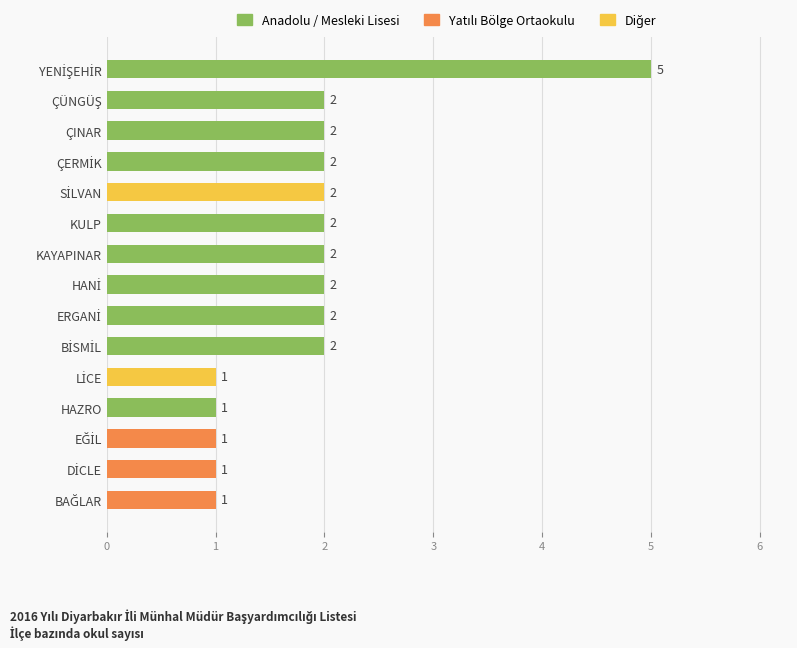

What is the maximum value shown in the chart?

5